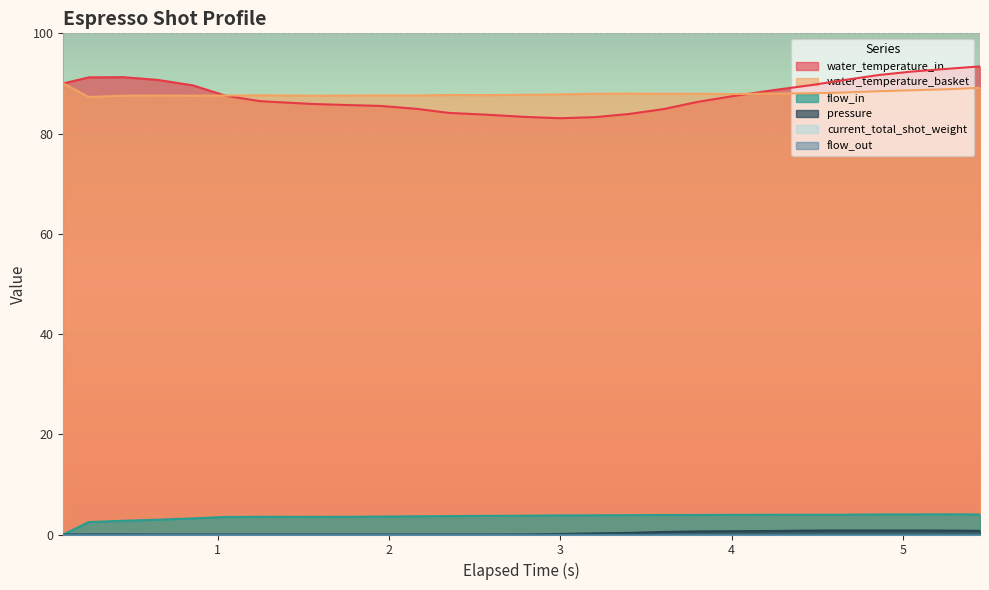

What is the sum of all water_temperature_in values?

2368.3